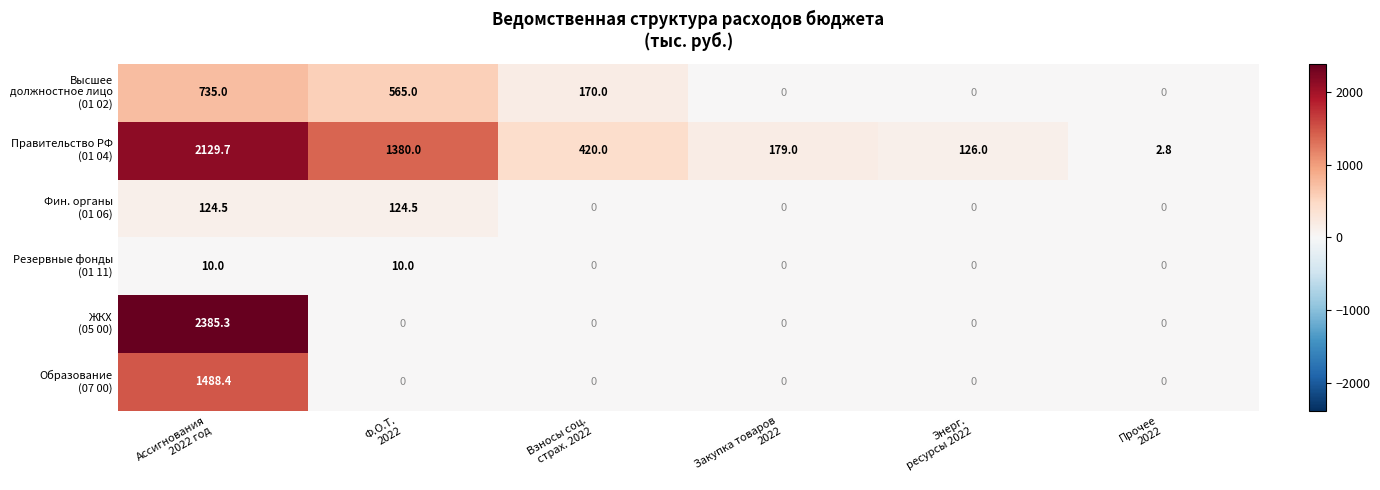

At how many categories does at least one series exceed 379?

3